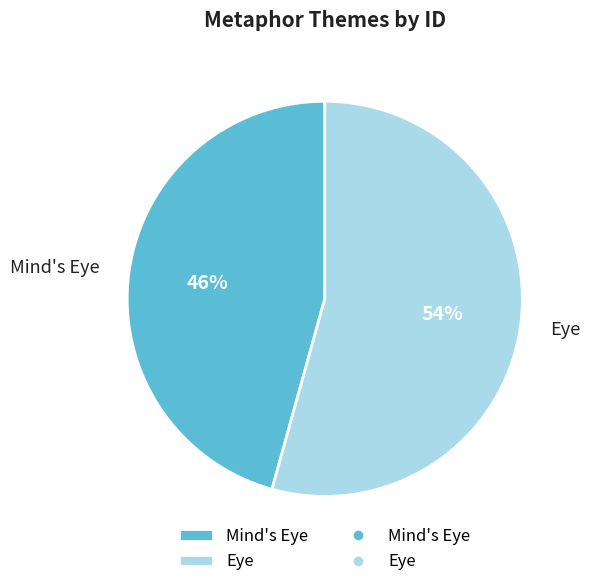

Which has a higher value, Eye or Mind's Eye?

Eye